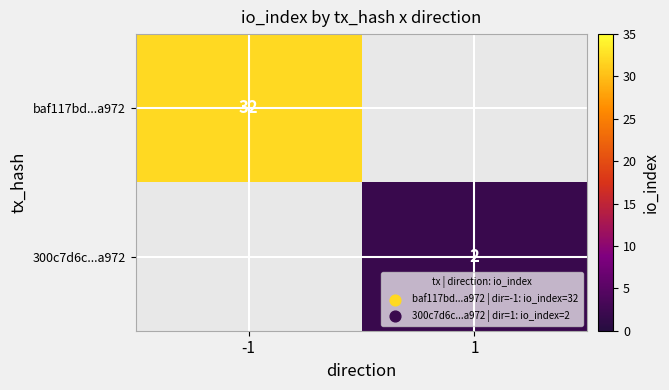

True or false: baf117bd...a972 has a value of 18 at -1.

False